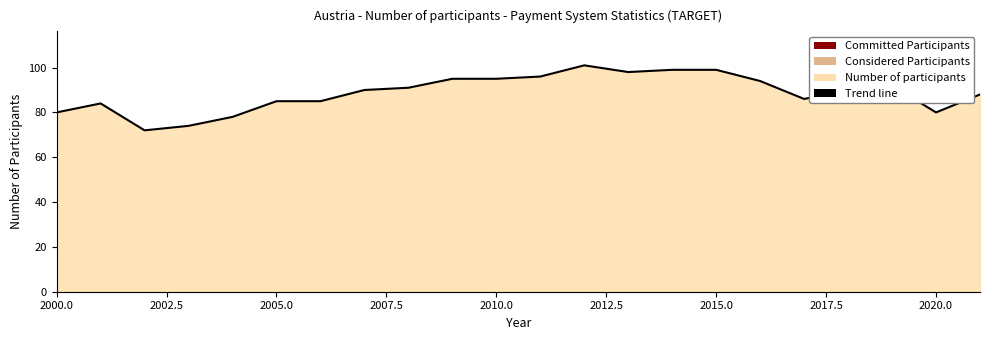

What is the minimum value shown in the chart?

72